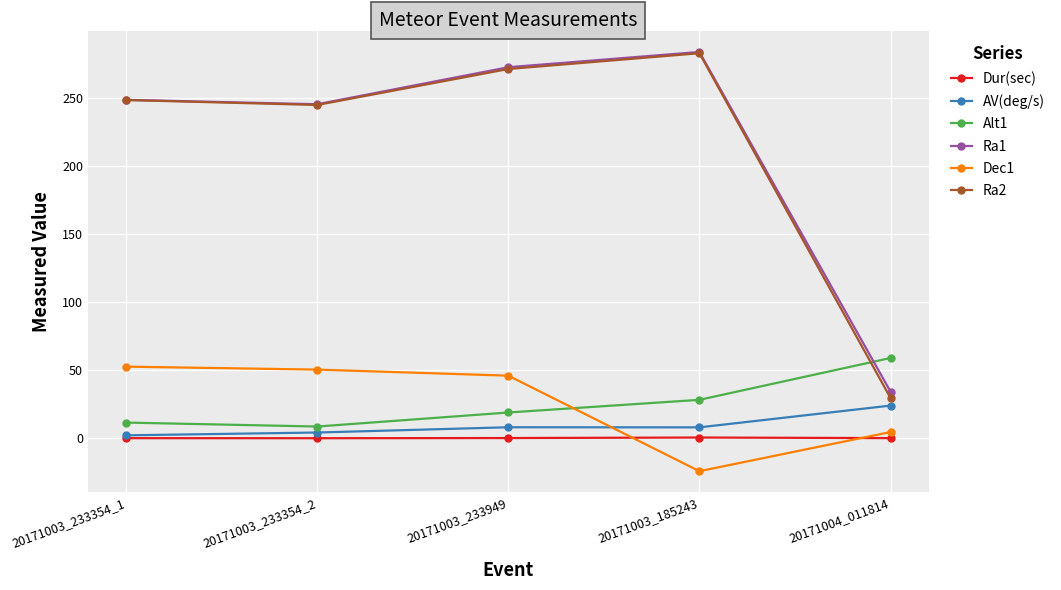

Where is the first local maximum for Ra2?

20171003_185243